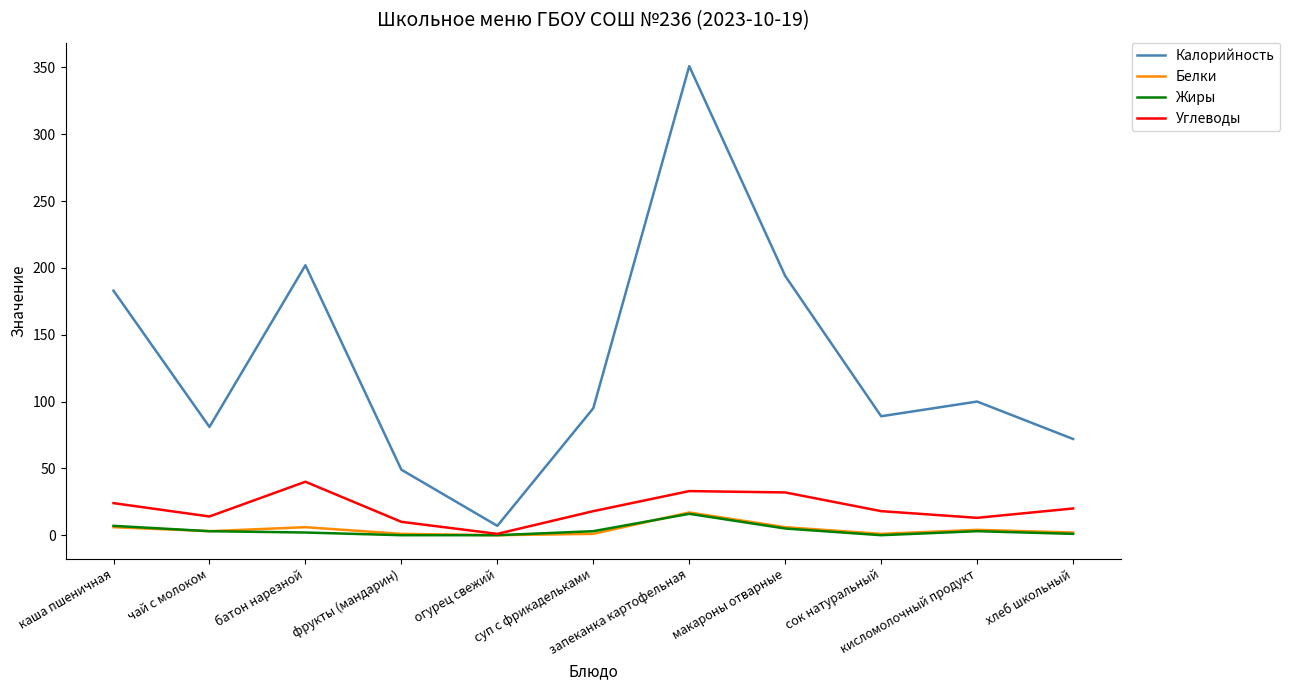

Which series has the largest total across all categories?

Калорийность